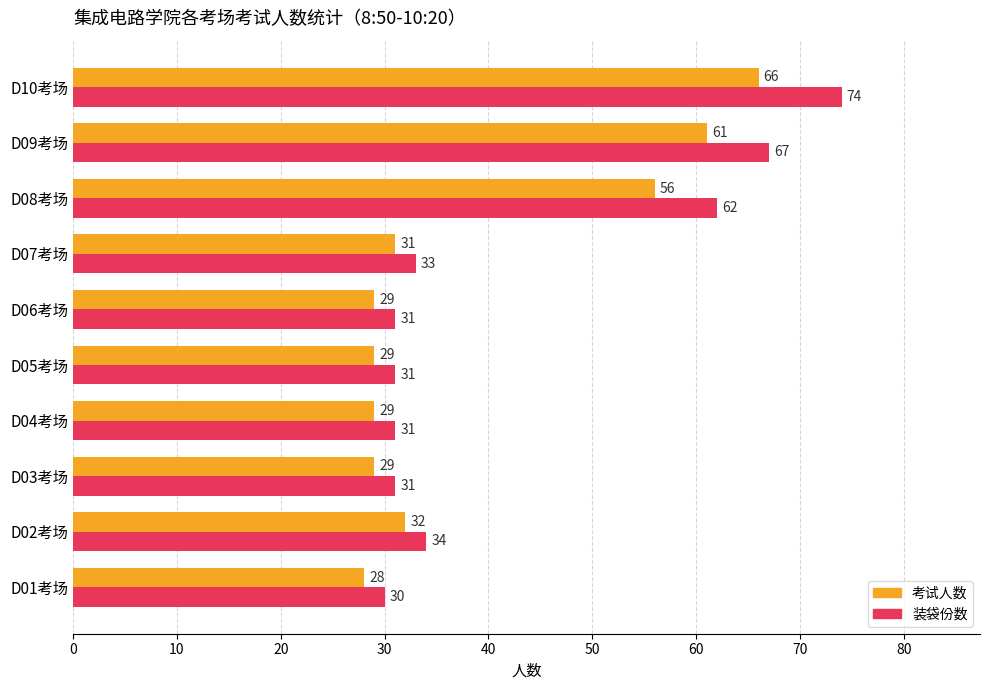

At which label is 装袋份数 closest to 52?

D08考场